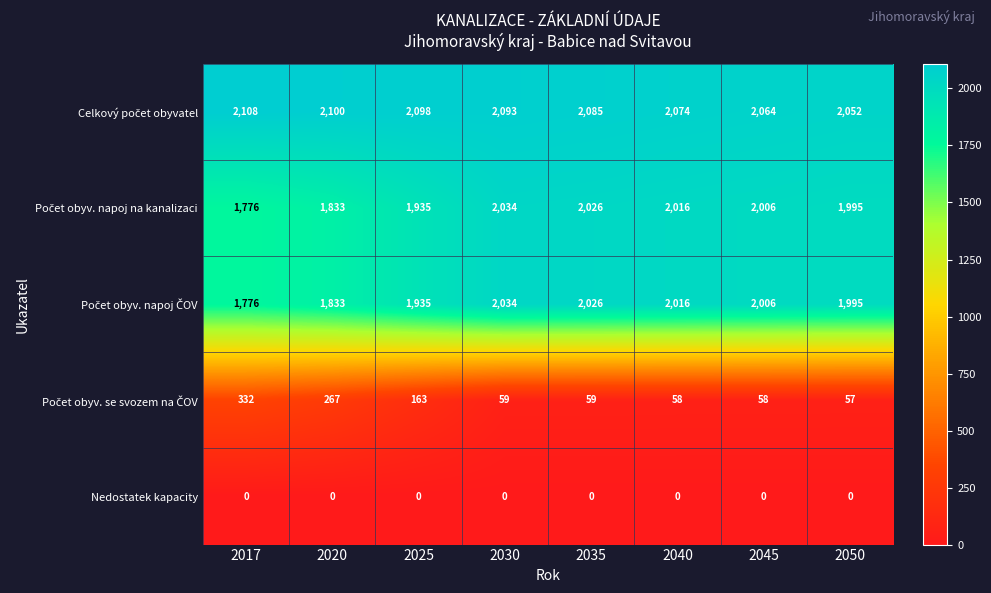

At which category is the sum across all series the highest?

2030